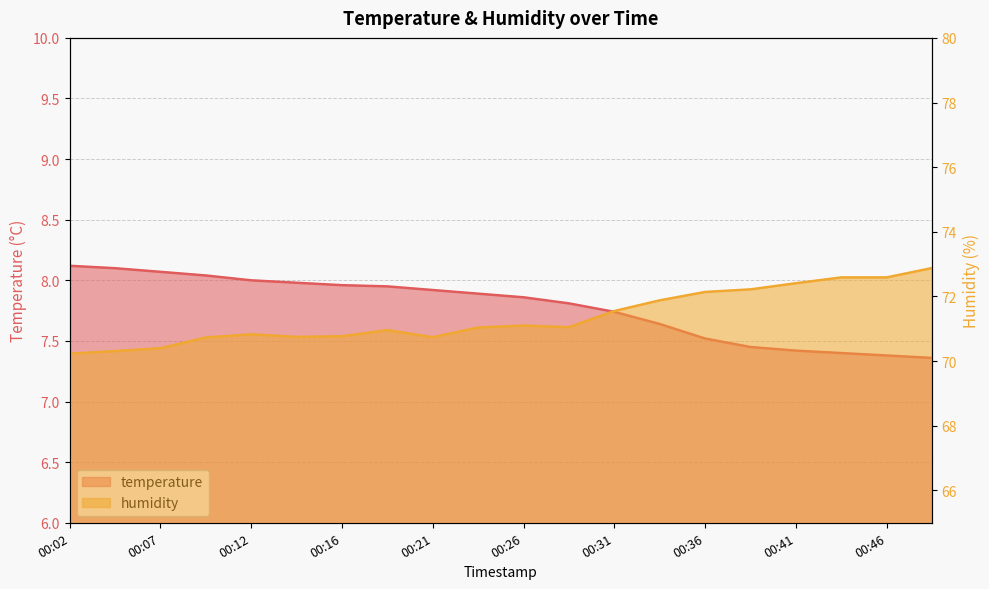

True or false: temperature has a value of 7.9 at 00:24.

True